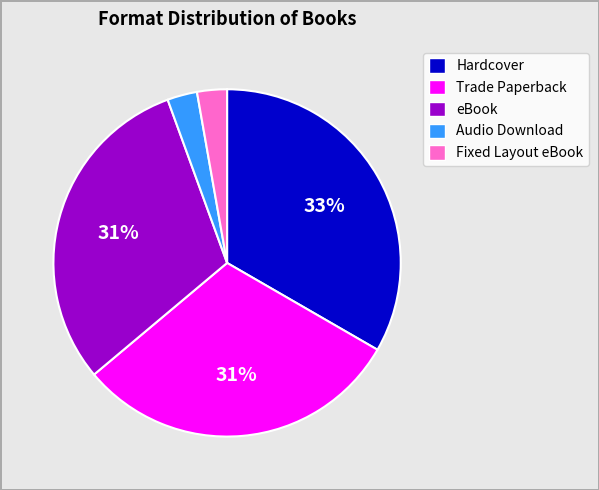

Count the number of slices in the pie.

5